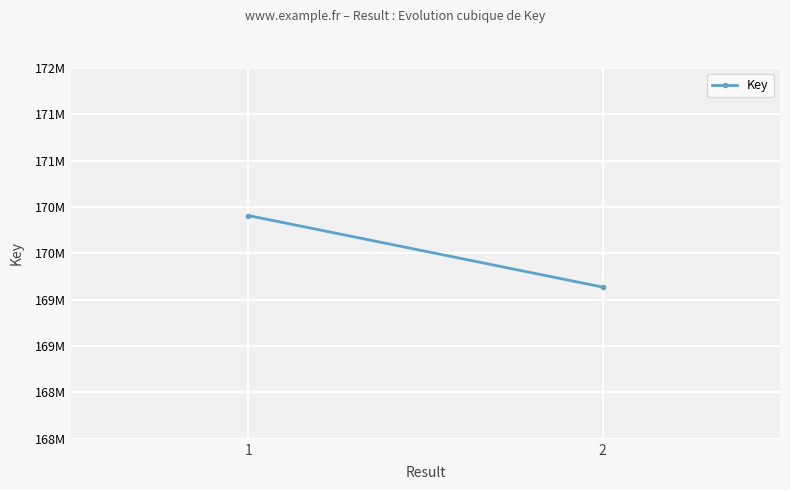

Reading left to right, extract all data points from this chart.

1=170408665	2=169636449